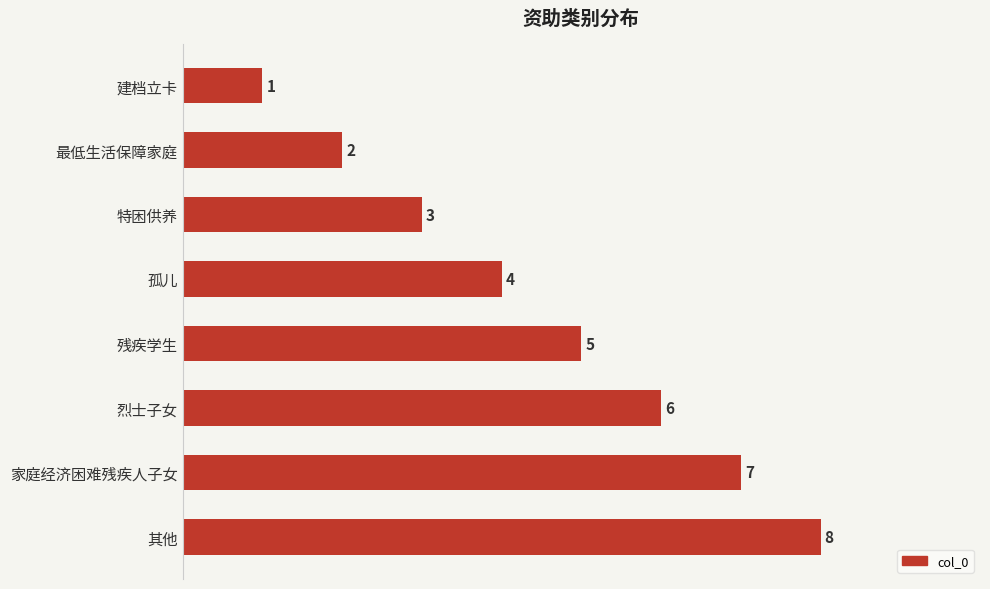

What is the change in value from 特困供养 to 孤儿?

+1